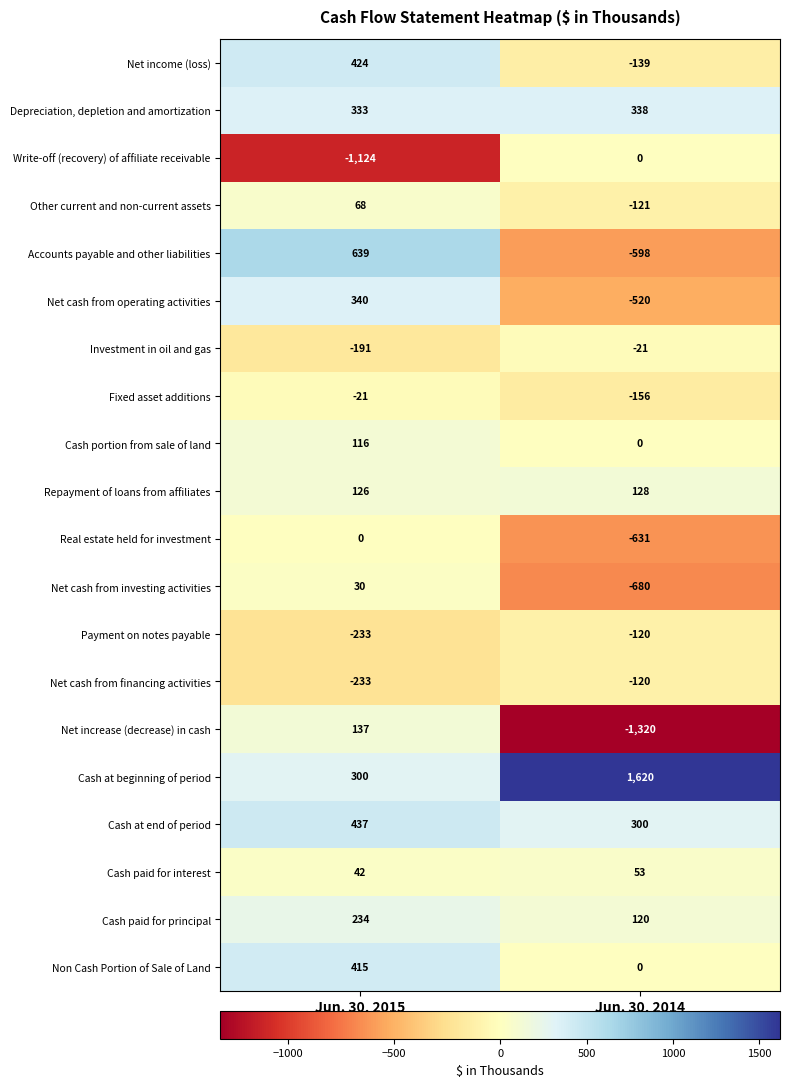

Which series changed the most between Jun. 30, 2015 and Jun. 30, 2014?

Net increase (decrease) in cash